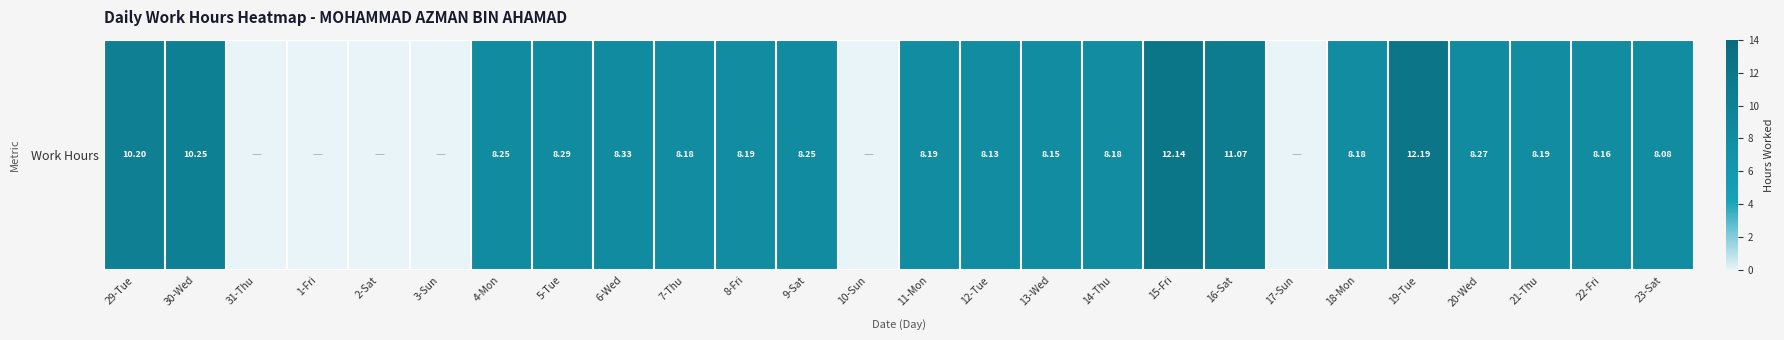

At which category does the chart reach its peak across all series?

19-Tue